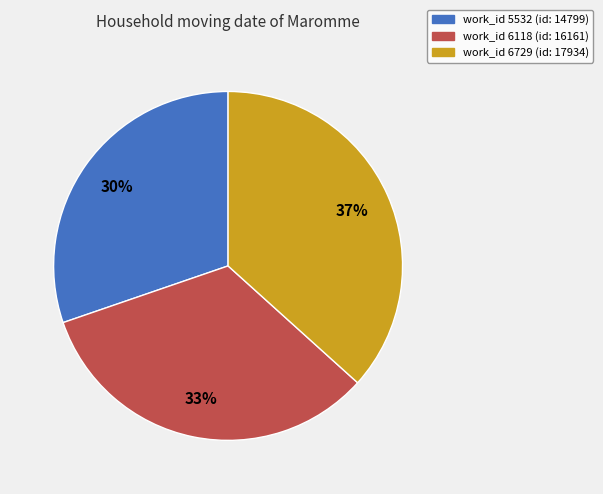

To the nearest percent, what is the average slice percentage?

33%